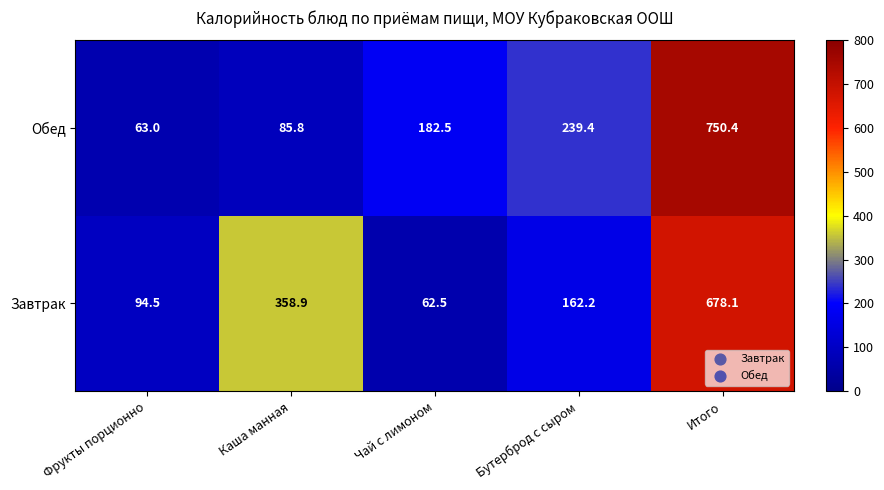

Which series has the largest total across all categories?

Завтрак